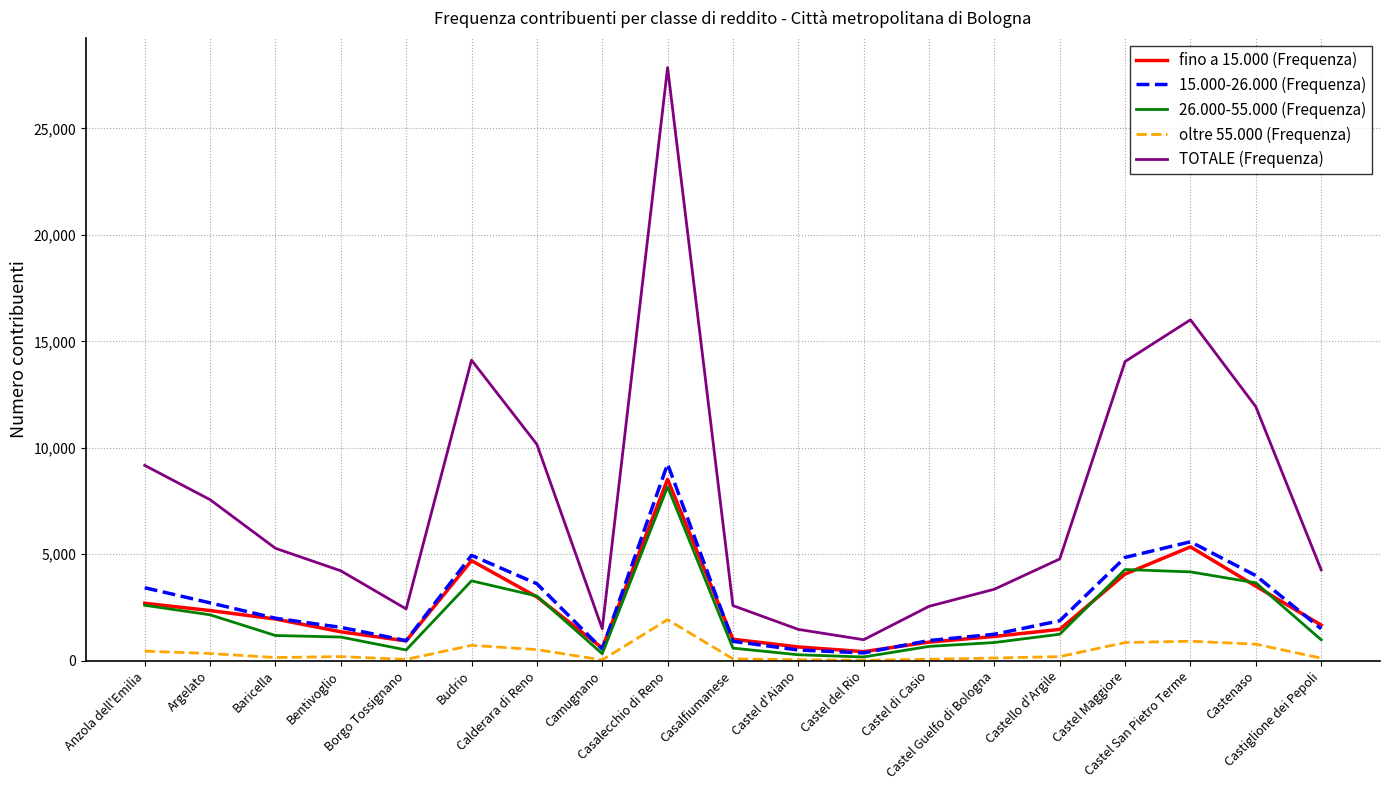

True or false: TOTALE (Frequenza) and oltre 55.000 (Frequenza) cross at least once.

False